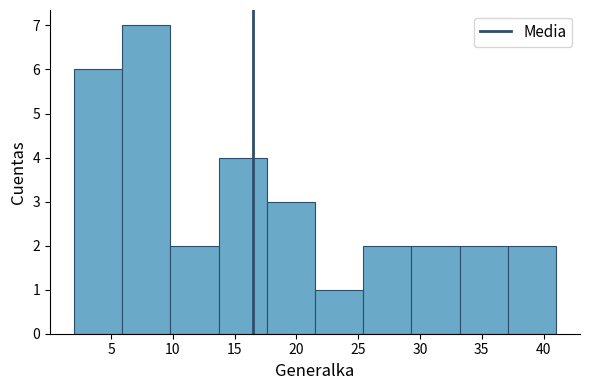

Reading left to right, list every bar in this chart as the range it spans on the x-axis followed by its height. Neither the bar edges nor the heights are printed on the chart, so give them approximately, as read against the axes.

2.0 to 5.9: 6
5.9 to 9.8: 7
9.8 to 13.7: 2
13.7 to 17.6: 4
17.6 to 21.5: 3
21.5 to 25.4: 1
25.4 to 29.3: 2
29.3 to 33.2: 2
33.2 to 37.1: 2
37.1 to 41.0: 2